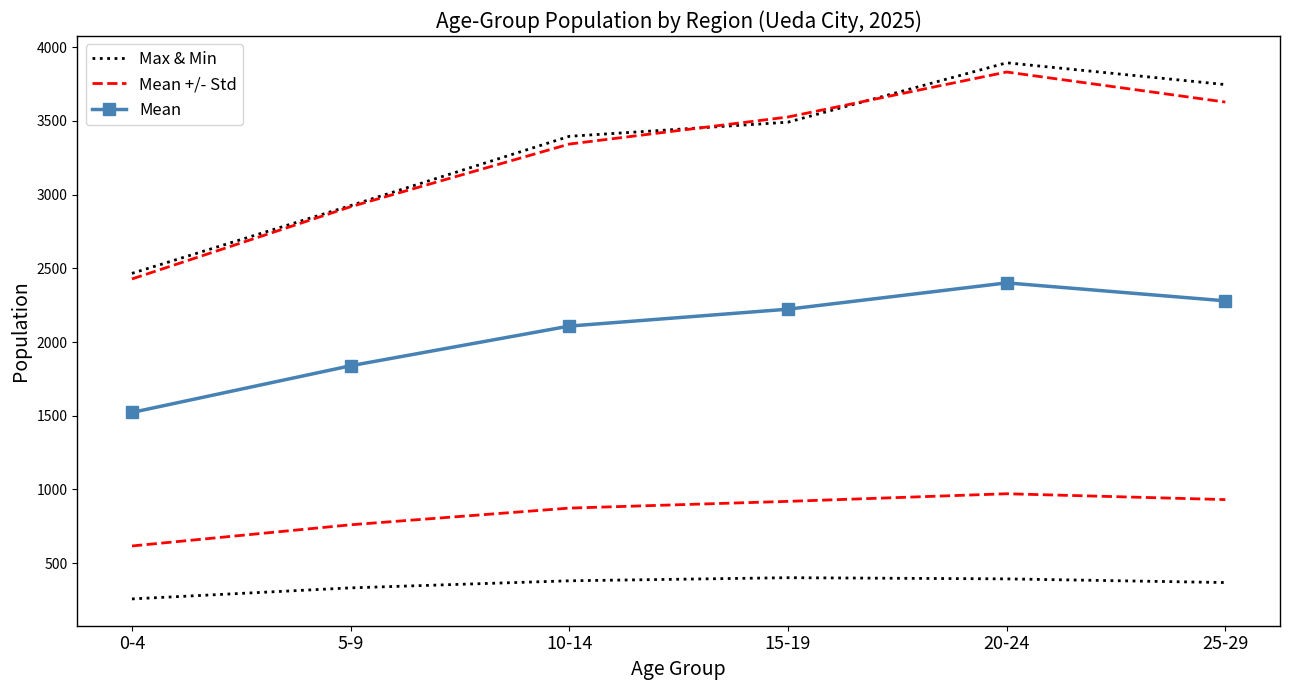

Is the value of Mean at 0-4 greater than the value of Max & Min at 10-14?

No